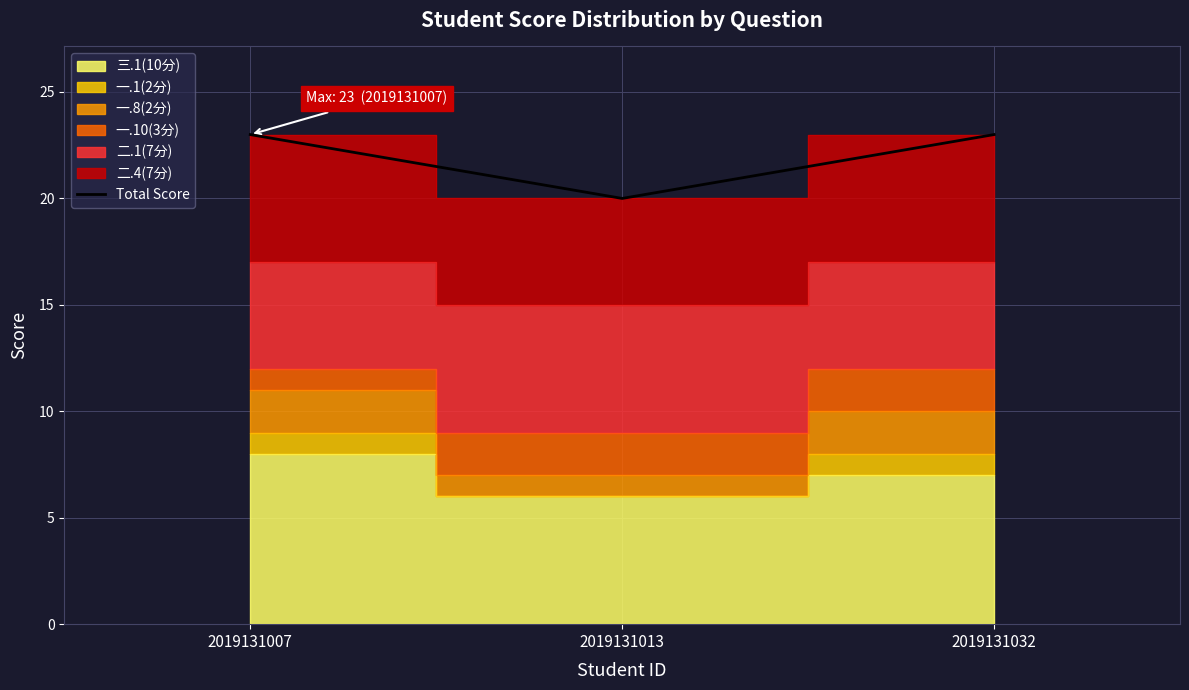

Which has a higher value, 2019131007 or 2019131032?

2019131007